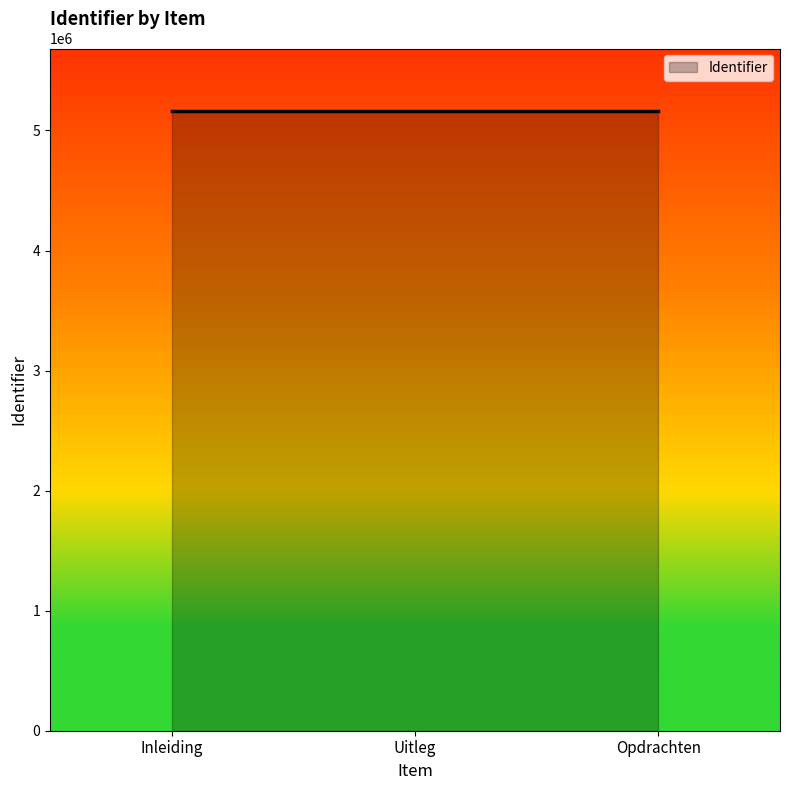

What is the smallest value displayed?

5166039.0